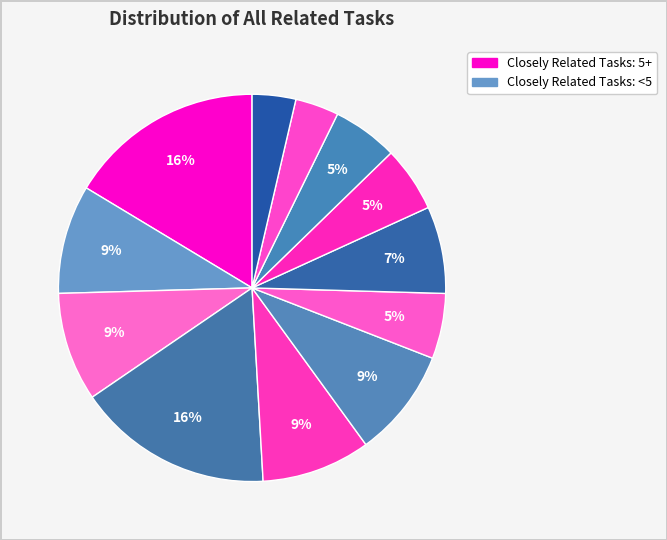

Is there a majority slice in this chart?

No